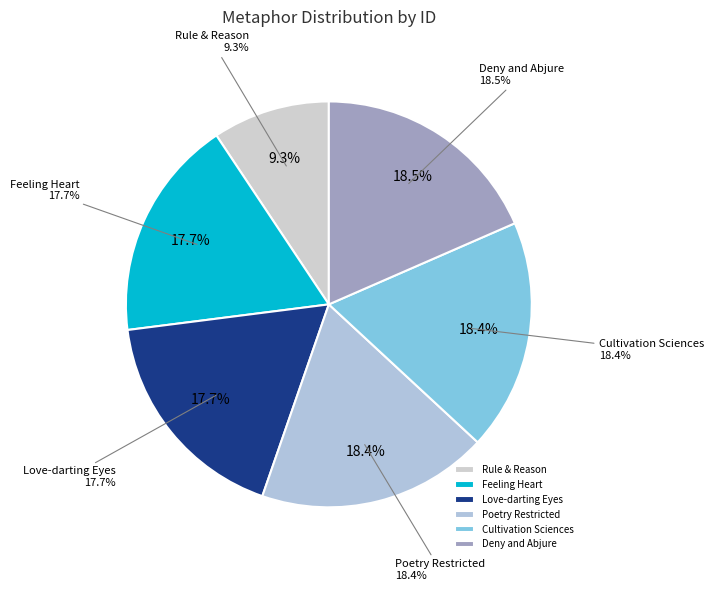

To the nearest percent, what percentage of the pie is The cultivation of those sciences?

18%